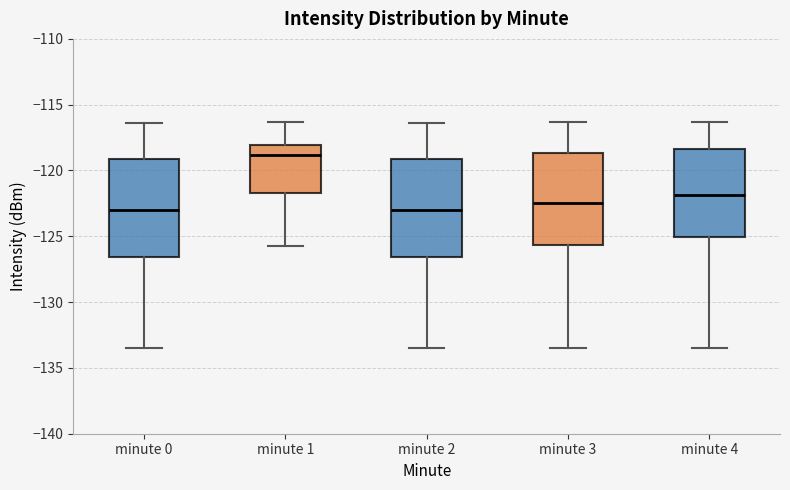

Where does the median line of the box for minute 3 sit on the y-axis? The values are not printed on the chart, so give them approximately, as read against the axis.

-122.5